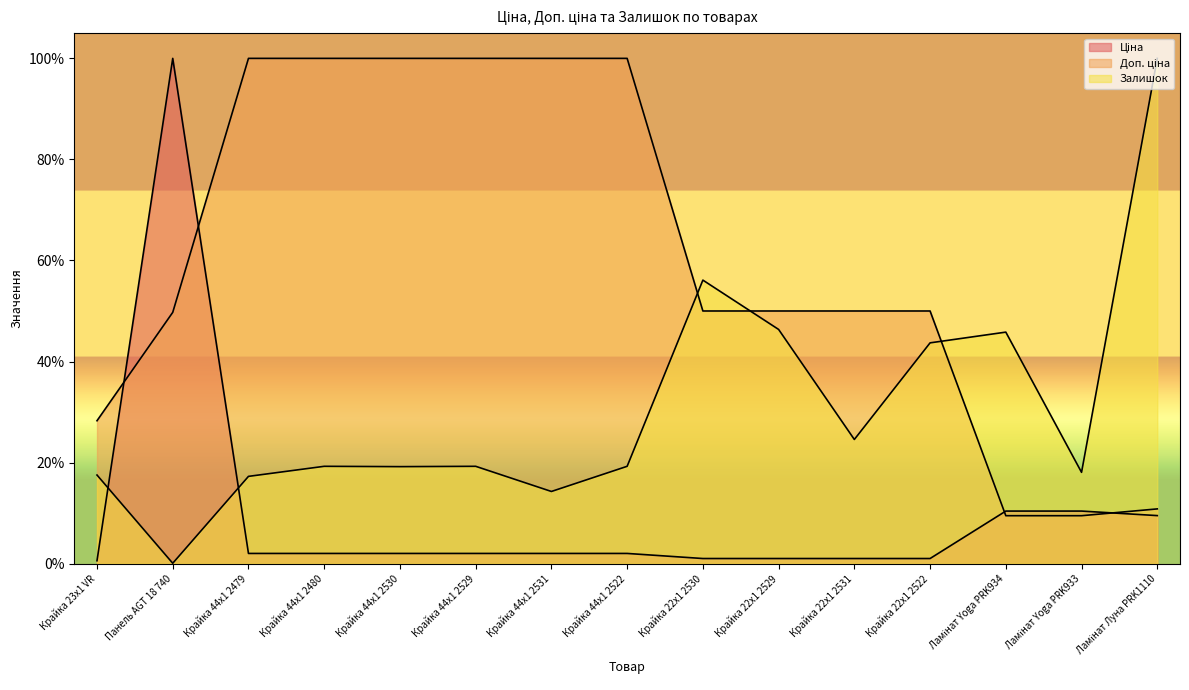

What is the value of the Ціна point at the 14th from the left?

0.1